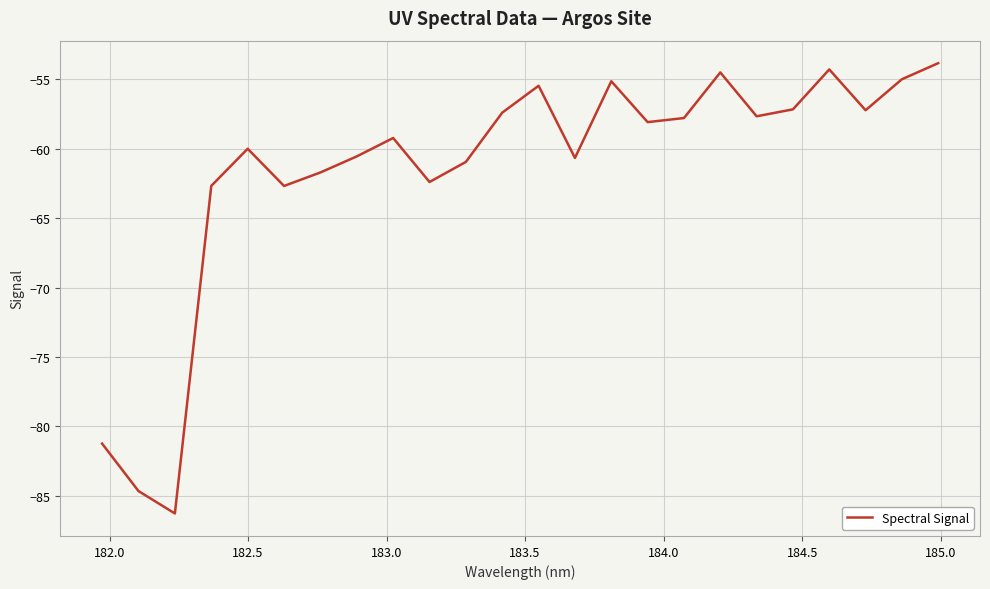

What is the greatest value displayed?

-53.8